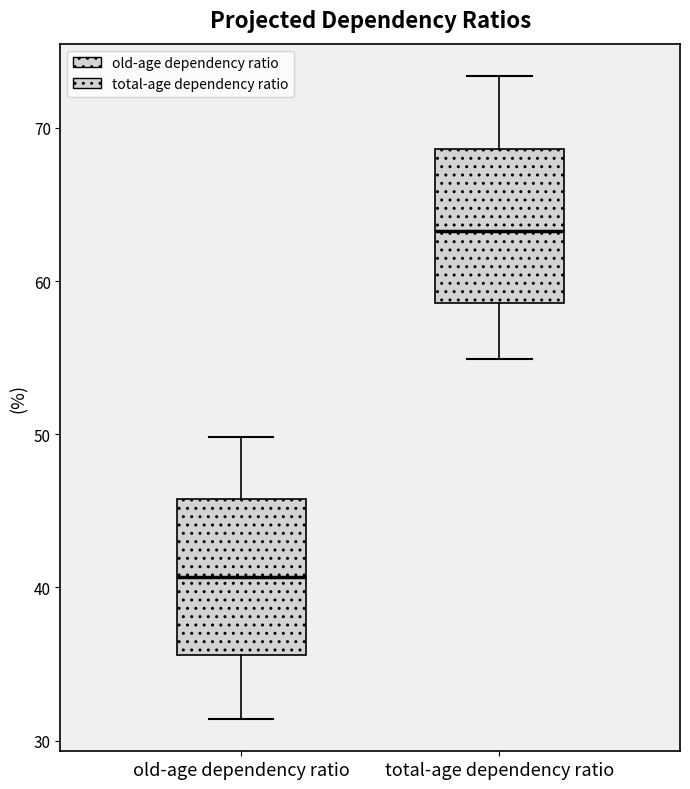

Reading left to right, read every box against the y-axis: the position of its median line, the range the box covers, and the ends of its whiskers. The values are not printed on the chart, so give them approximately, as read against the axis.

old-age dependency ratio: median 41, box 36 to 46, whiskers 31 to 50
total-age dependency ratio: median 63, box 59 to 69, whiskers 55 to 73